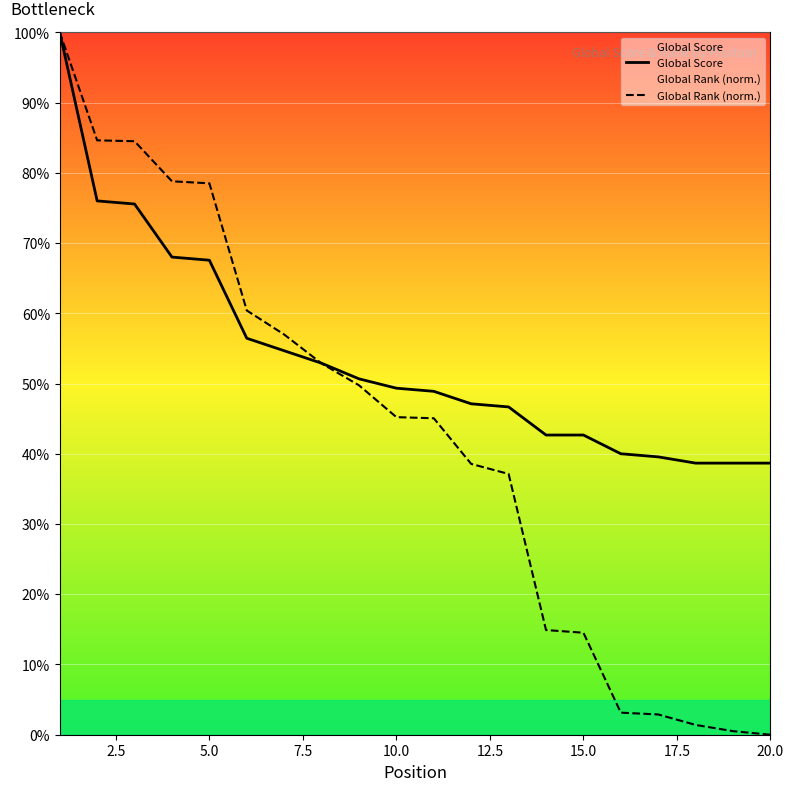

List the series in order of their overall mean, lowest first.

Global Rank (norm.), Global Score